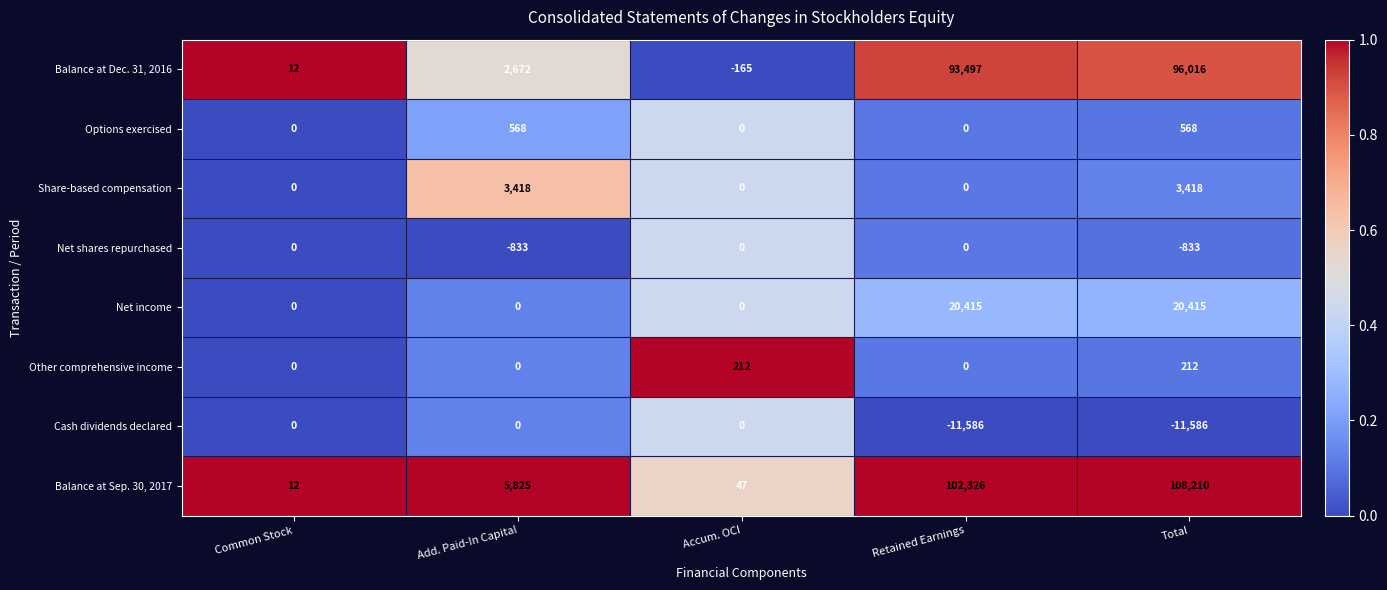

Count the number of data series in this chart.

8